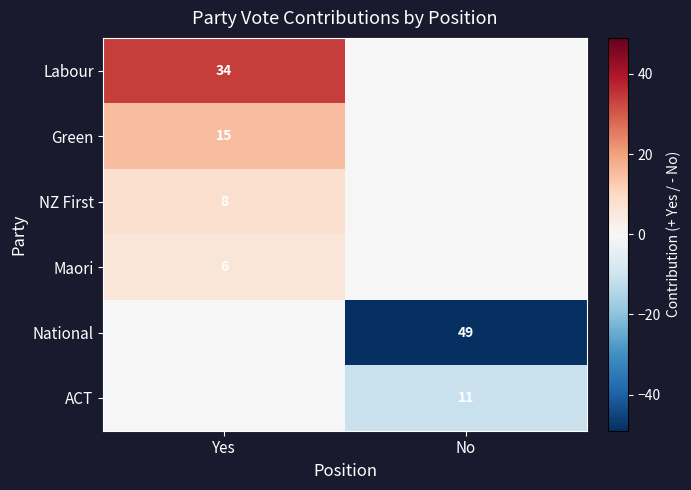

Is it true that NZ First equals 8 at Yes?

True